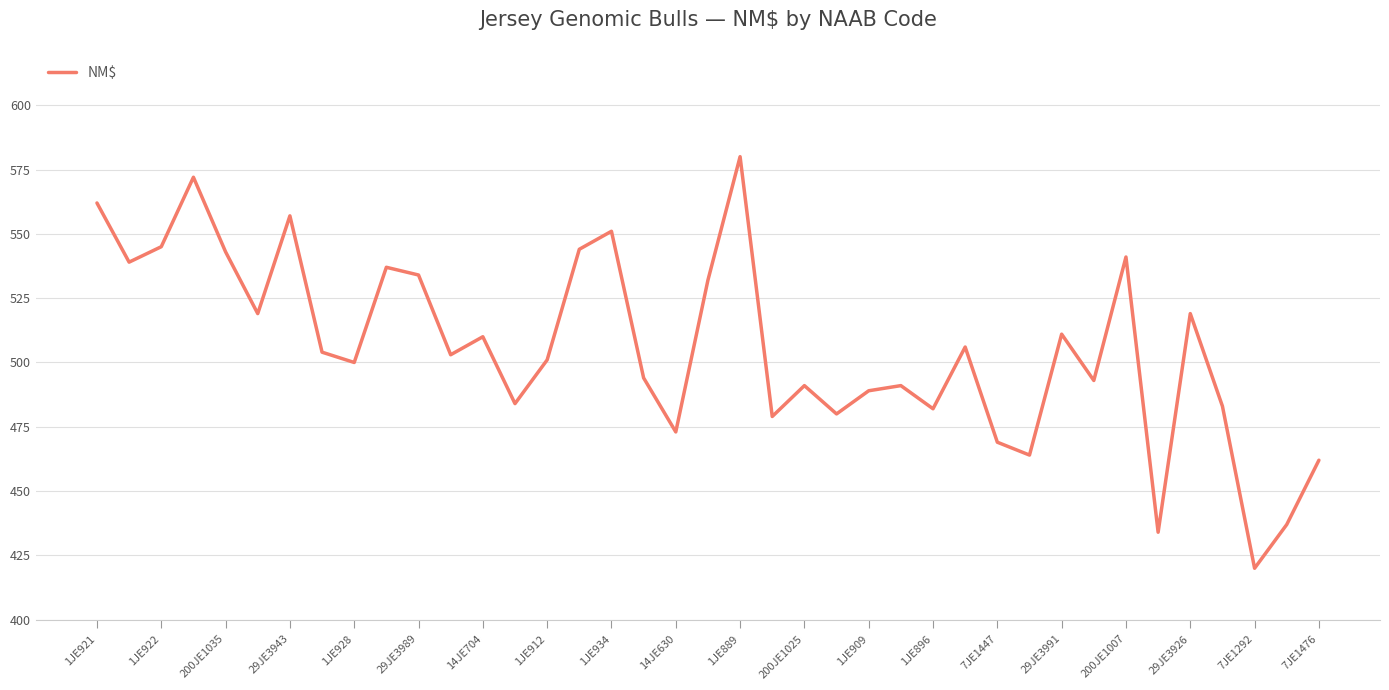

What is the difference between the maximum and minimum values?

160